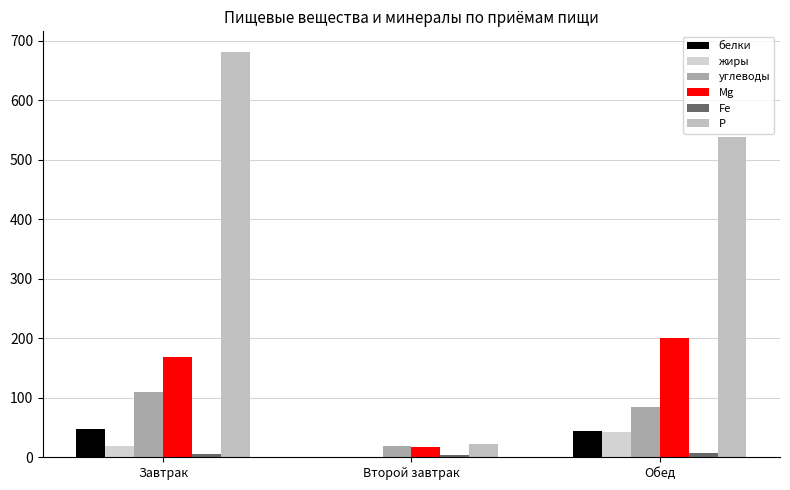

Which label corresponds to the smallest value in the chart?

Второй завтрак